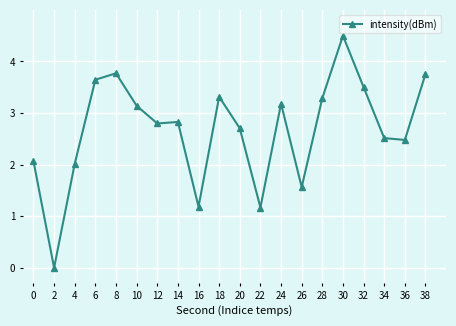

Where is the first local minimum?

2